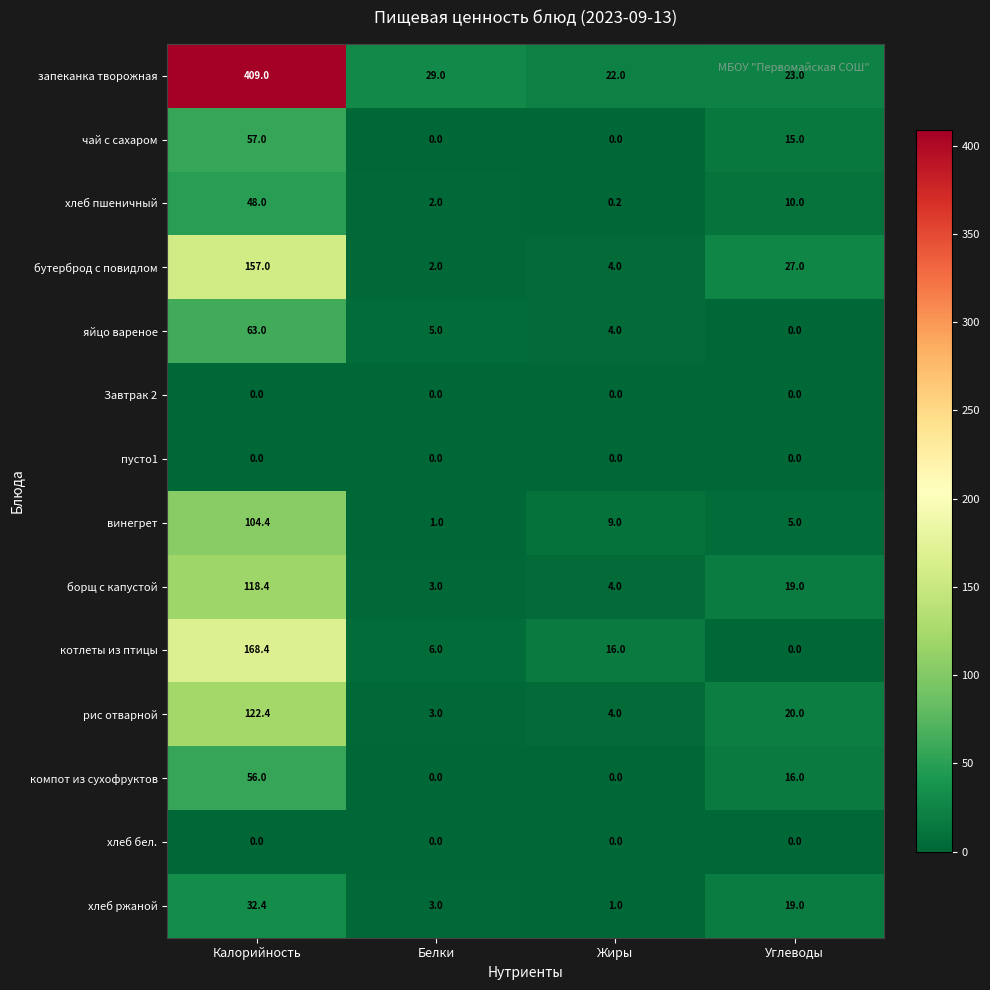

Where is яйцо вареное nearest to the value 31?

Белки